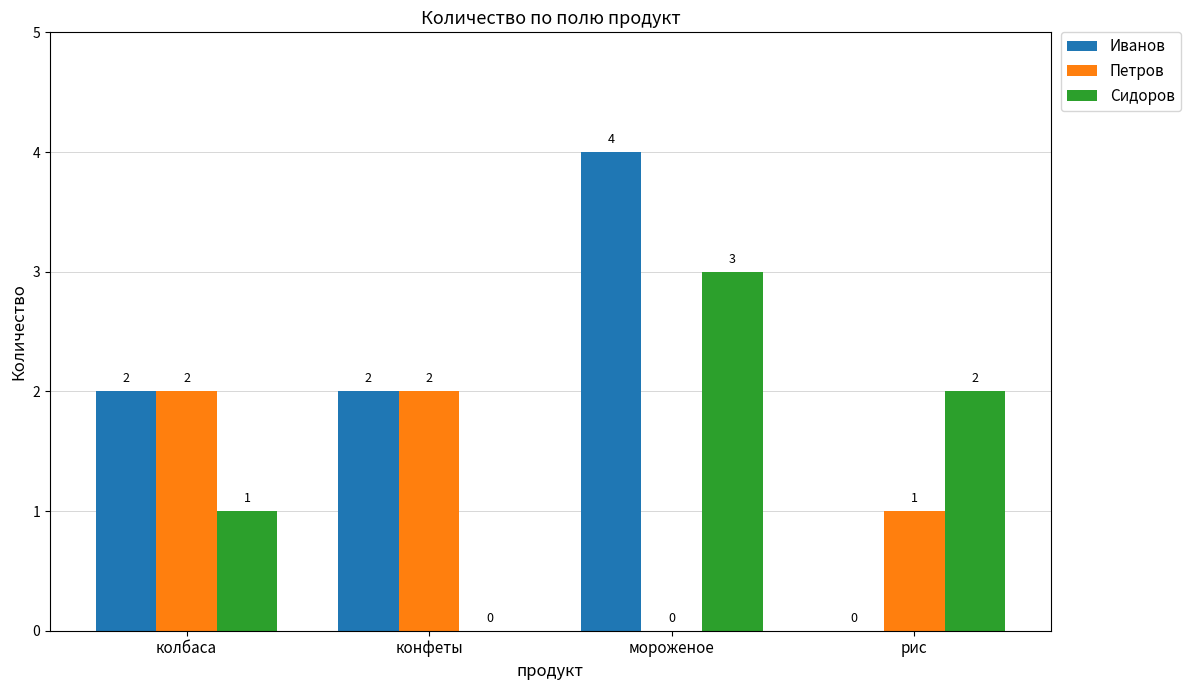

The Сидоров series shows 0 at колбаса. True or false?

False